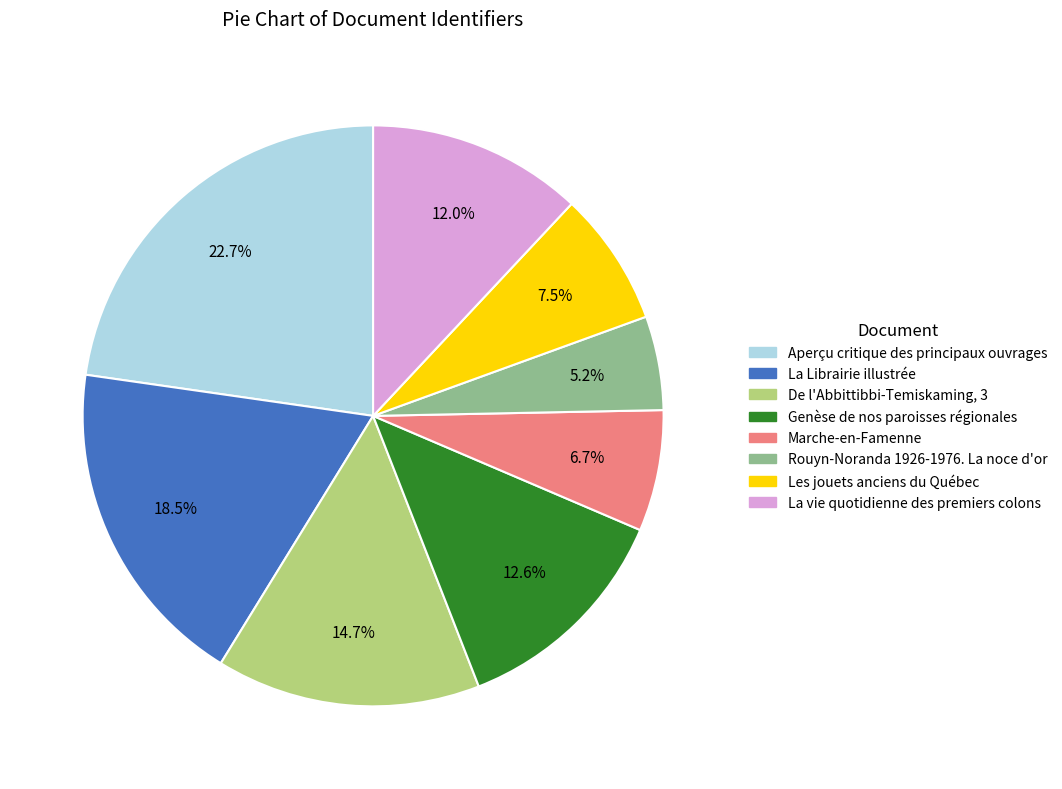

Count the number of slices in the pie.

8